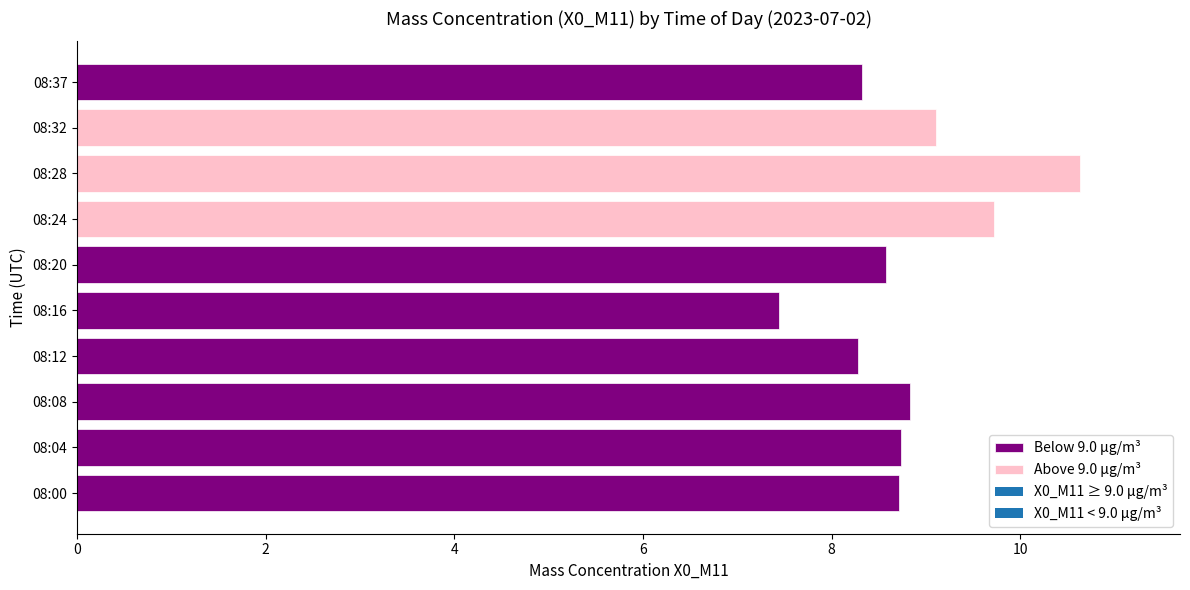

At which label does the data first exceed 8?

08:00